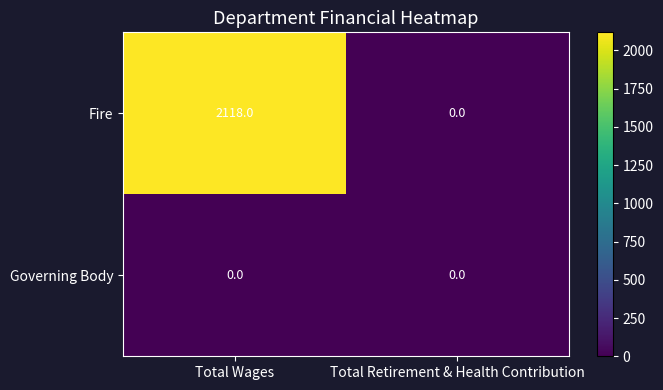

What is the difference between the maximum and minimum values in the Fire series?

2118